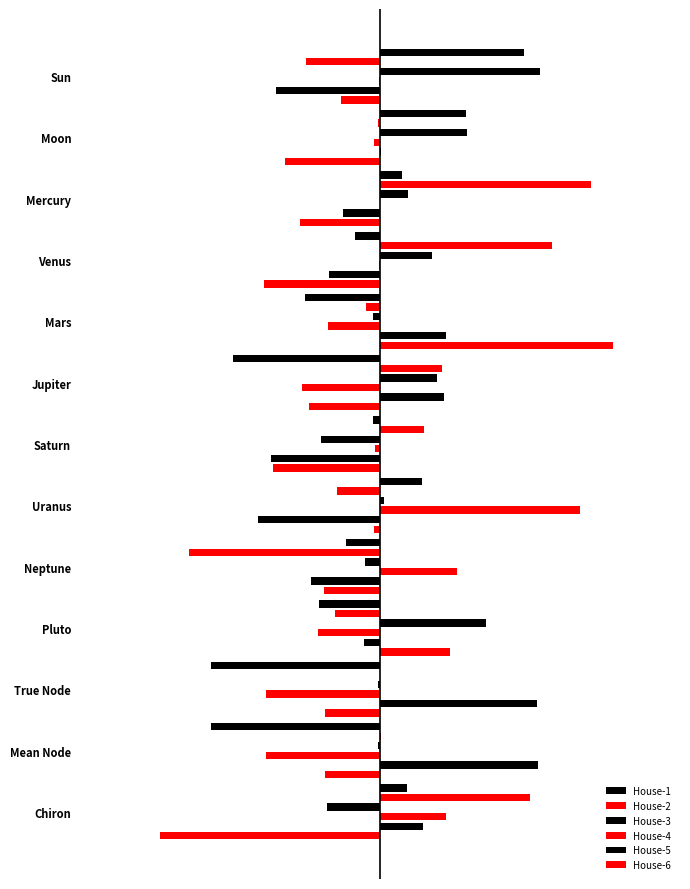

Which series has the largest total across all categories?

House-3